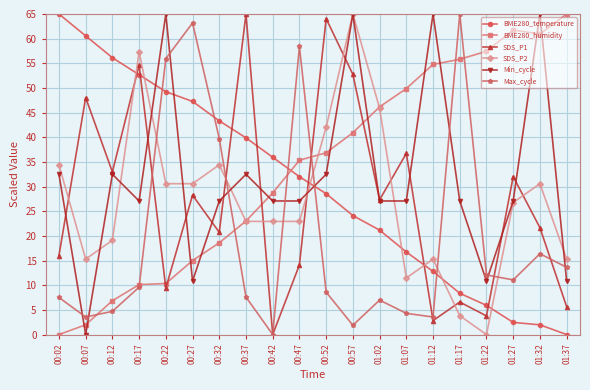

Which series has the largest total across all categories?

BME280_humidity